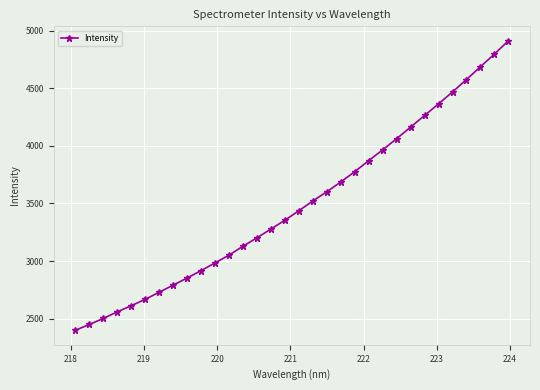

What is the value of the 13th point from the left?

3129.8